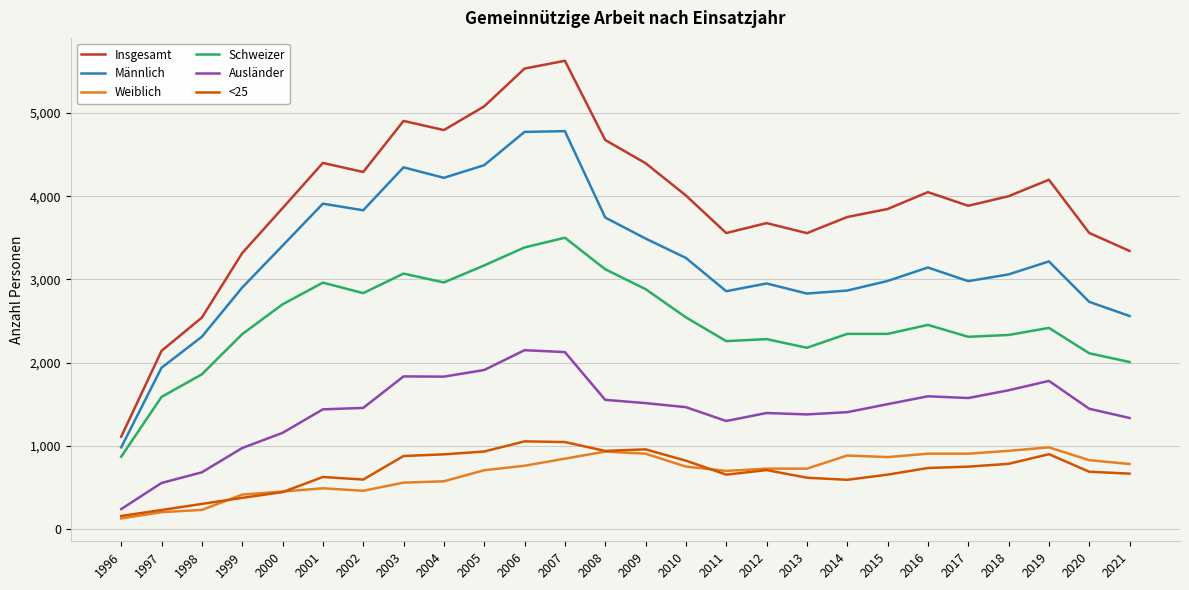

At 2014, list the series in order from largest to smallest.

Insgesamt, Männlich, Schweizer, Ausländer, Weiblich, <25